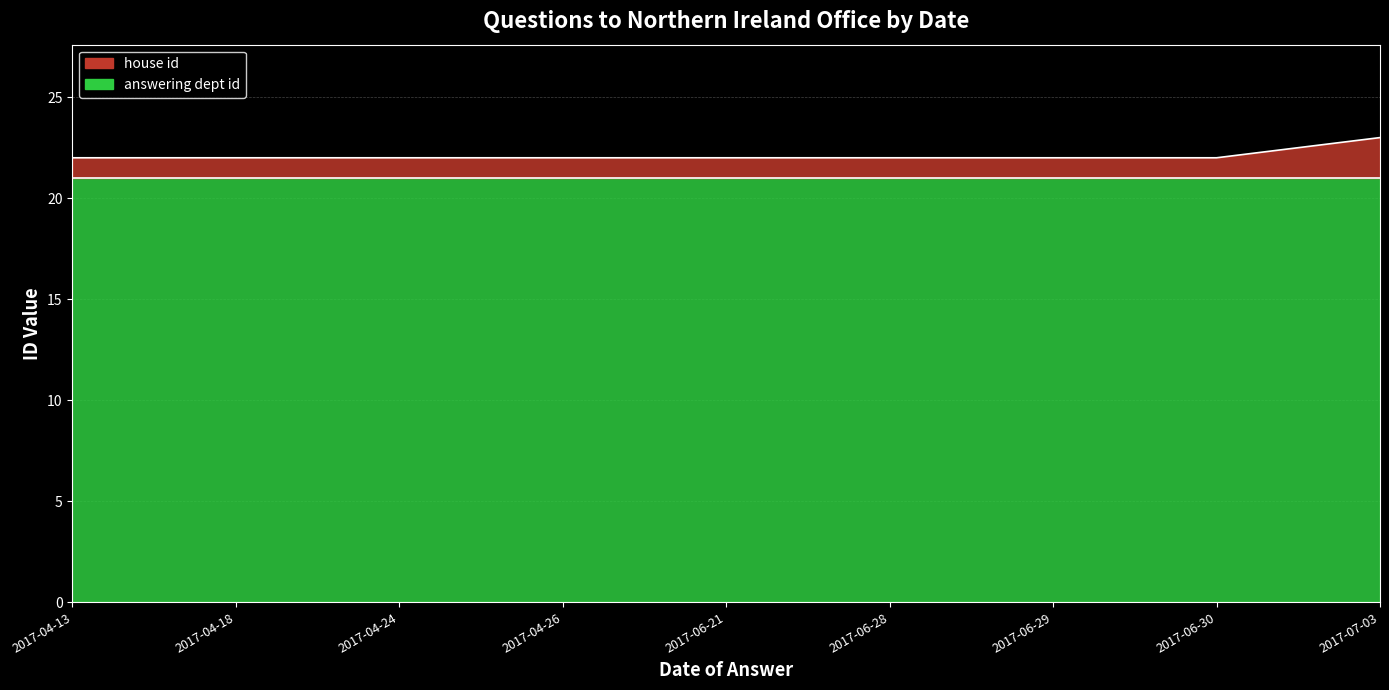

Where is the data nearest to the value 22?

2017-04-13